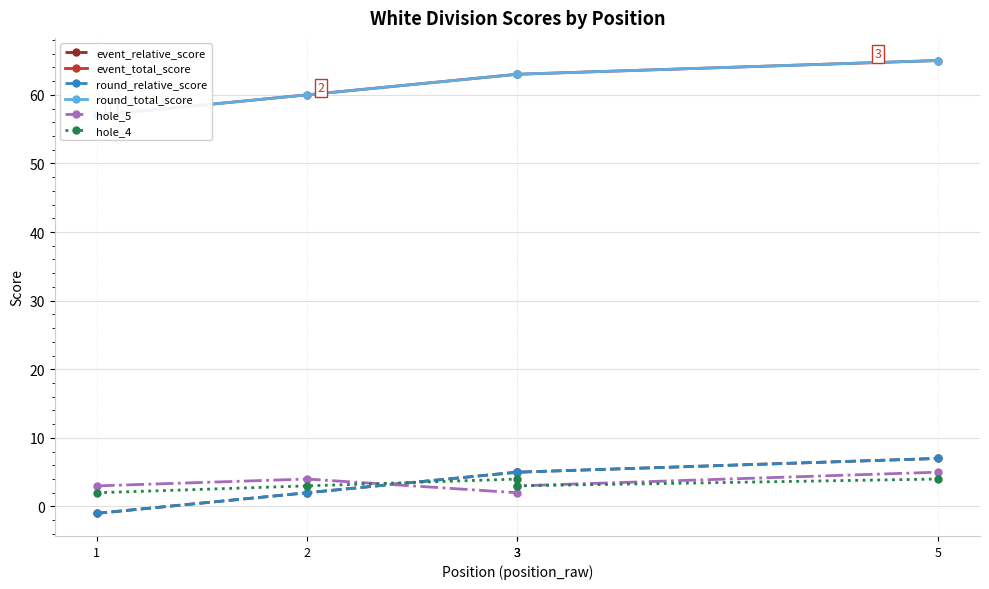

Count the event_relative_score values in the range 2 to 5.

3